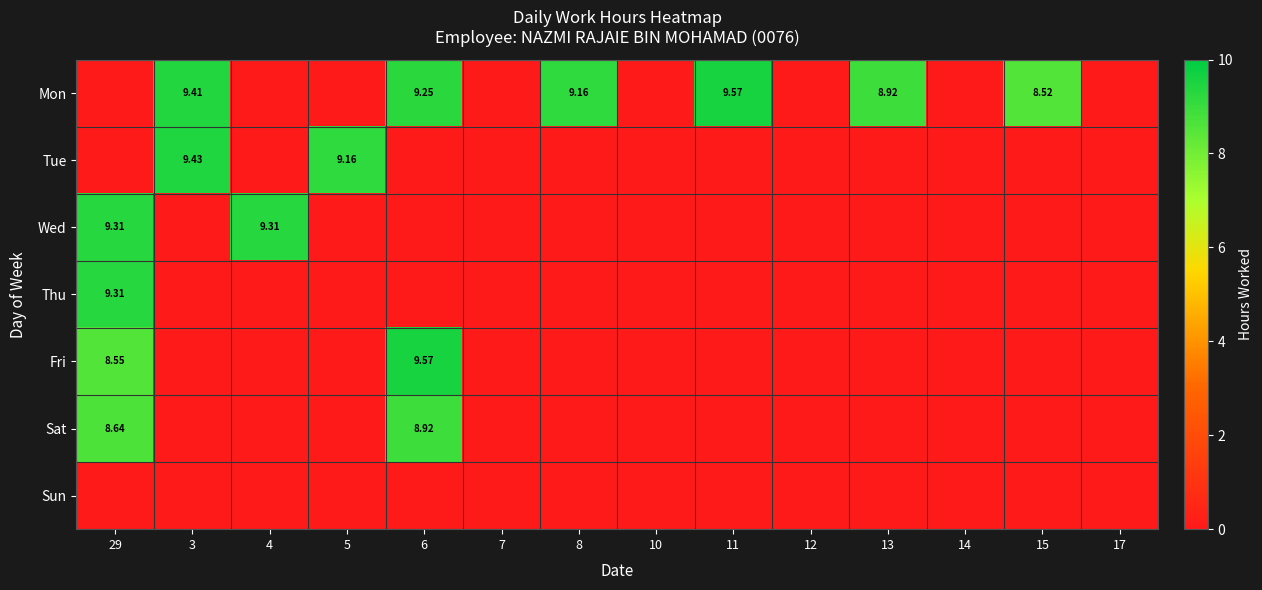

Rank the series by their maximum value, from lowest to highest.

Sun, Sat, Wed, Thu, Tue, Mon, Fri